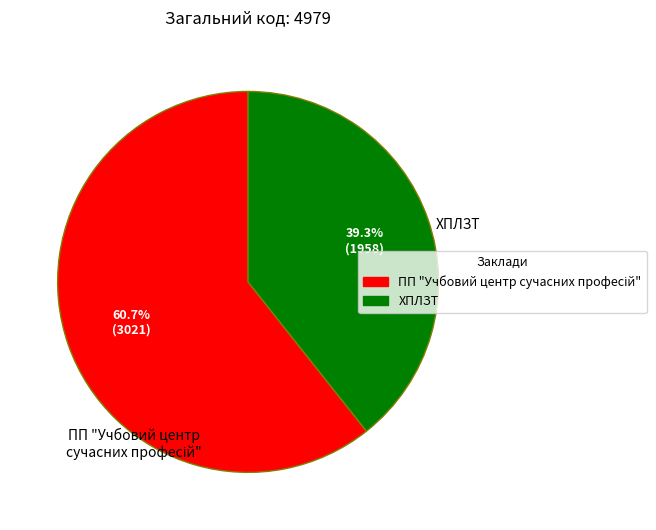

Is it true that ХПЛЗТ is 54% of the pie?

False